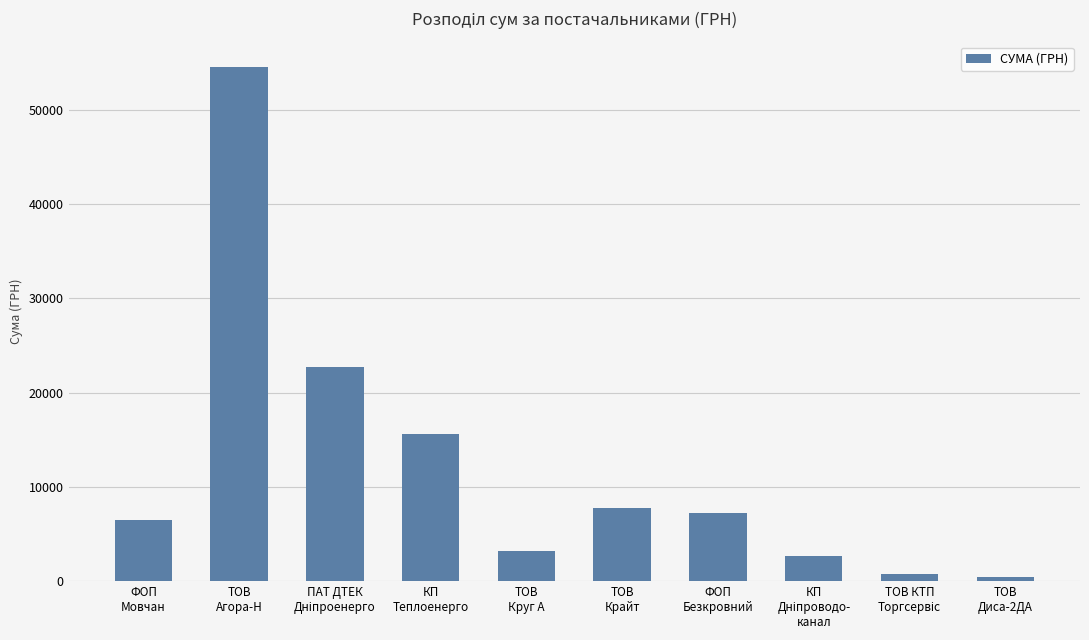

What is the greatest value displayed?

54485.6